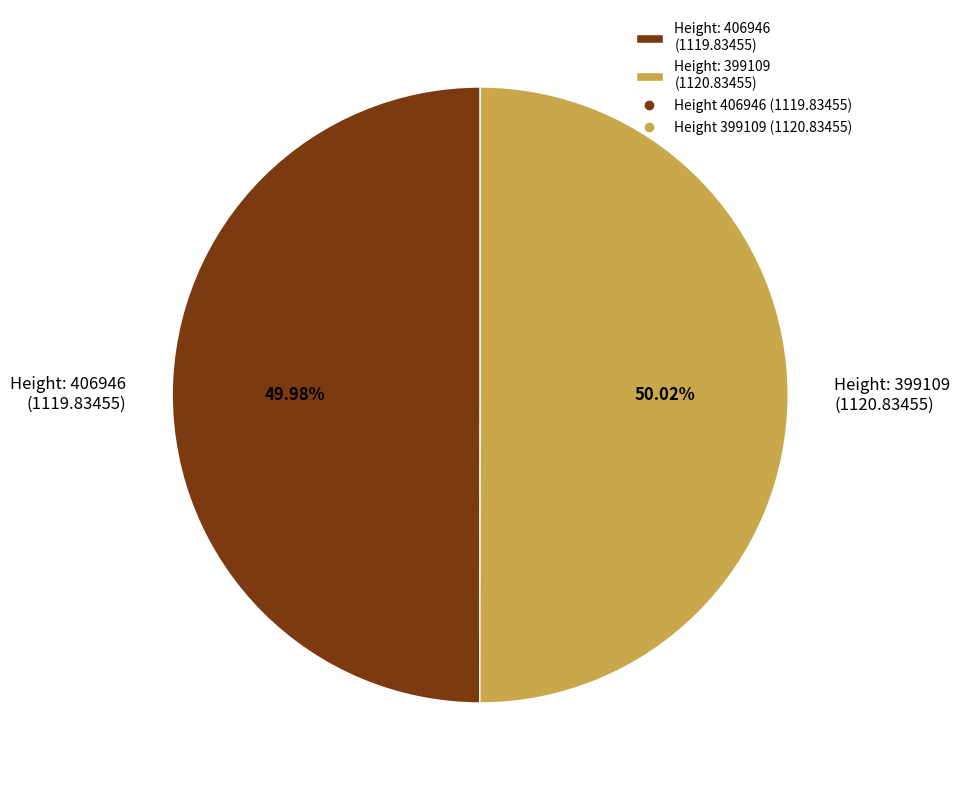

To the nearest percent, what is the average slice percentage?

50%